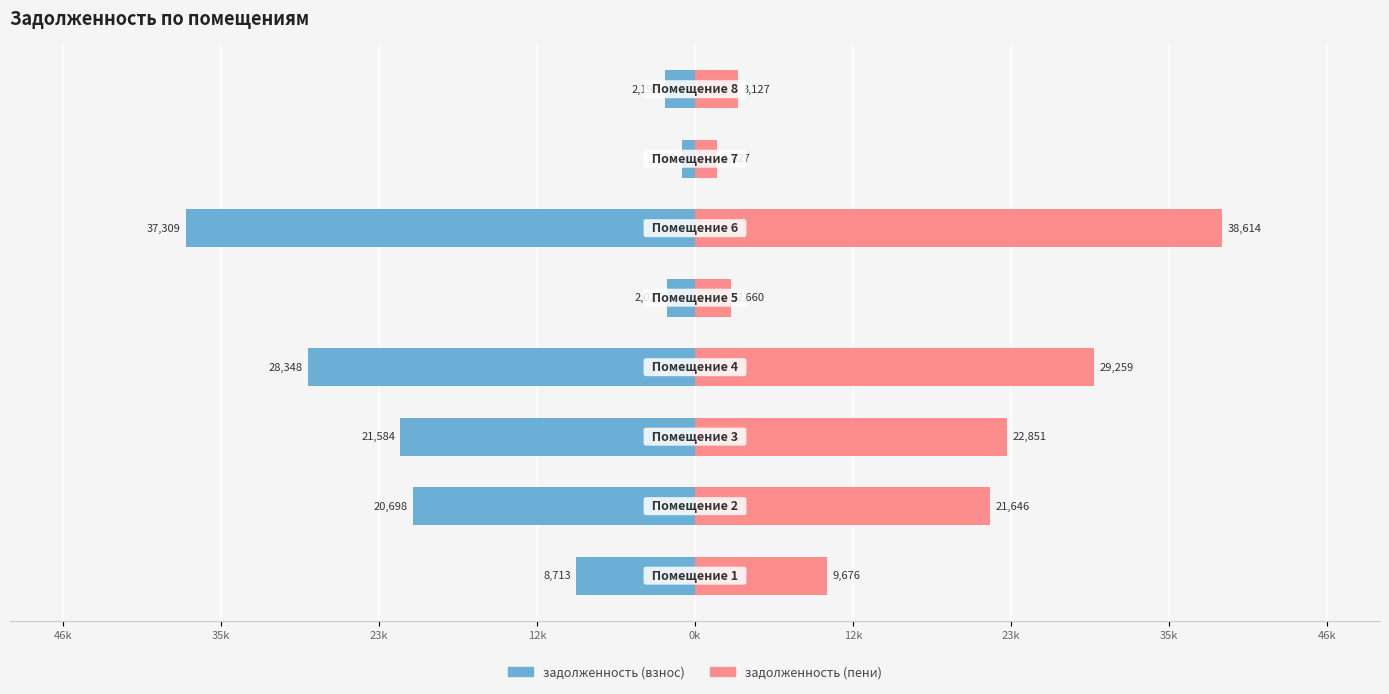

Reading left to right, list all the values displayed in this chart.

задолженность (взнос): -8713.4	-20697.9	-21584.4	-28348.4	-2020.7	-37308.7	-987.8	-2193.0
задолженность (пени): 9676.0	21646.2	22850.7	29259.5	2660.1	38614.0	1627.1	3127.1